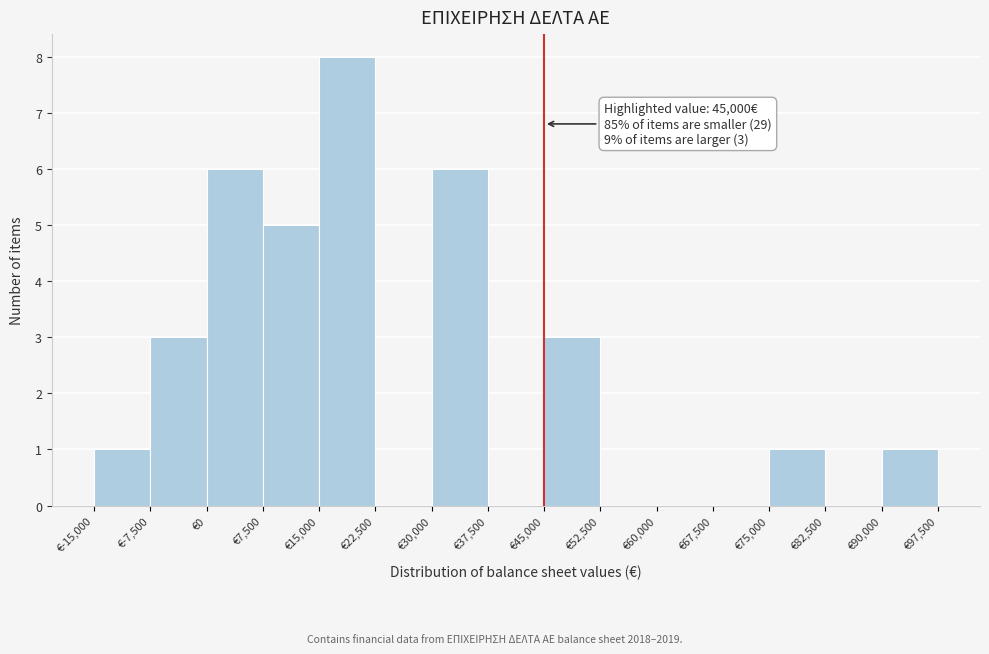

Over which range of the x-axis is the bar tallest?

15000 to 22500